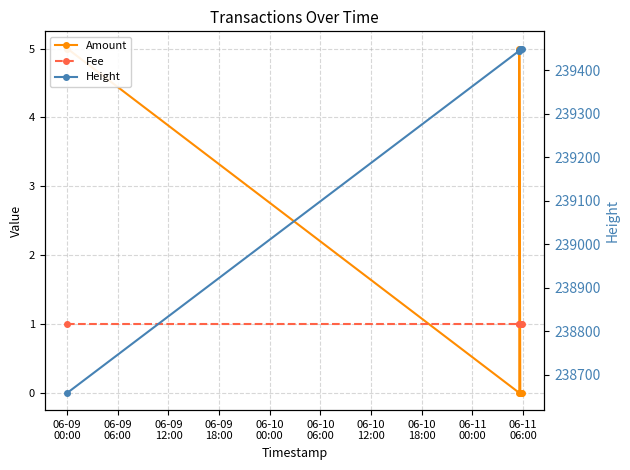

What are all the series names shown in the legend?

Amount, Fee, Height